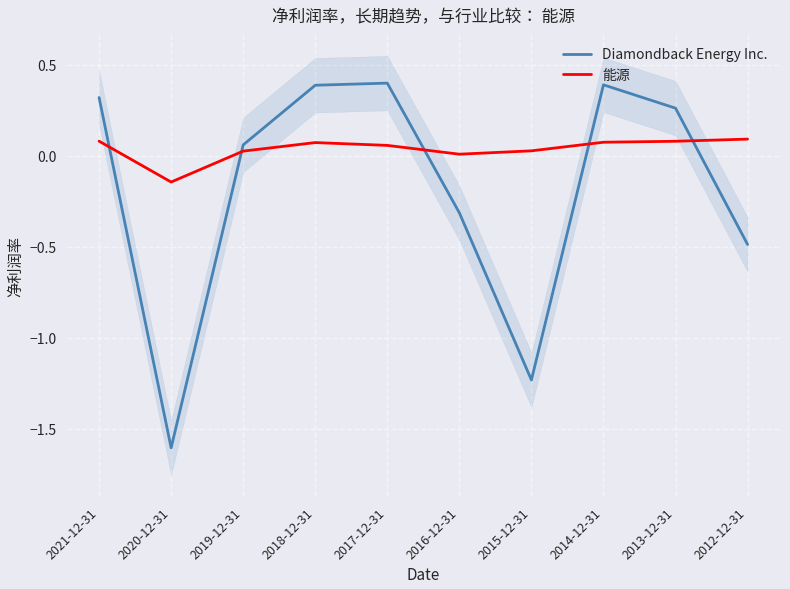

Rank the series by their maximum value, from highest to lowest.

Diamondback Energy Inc., 能源